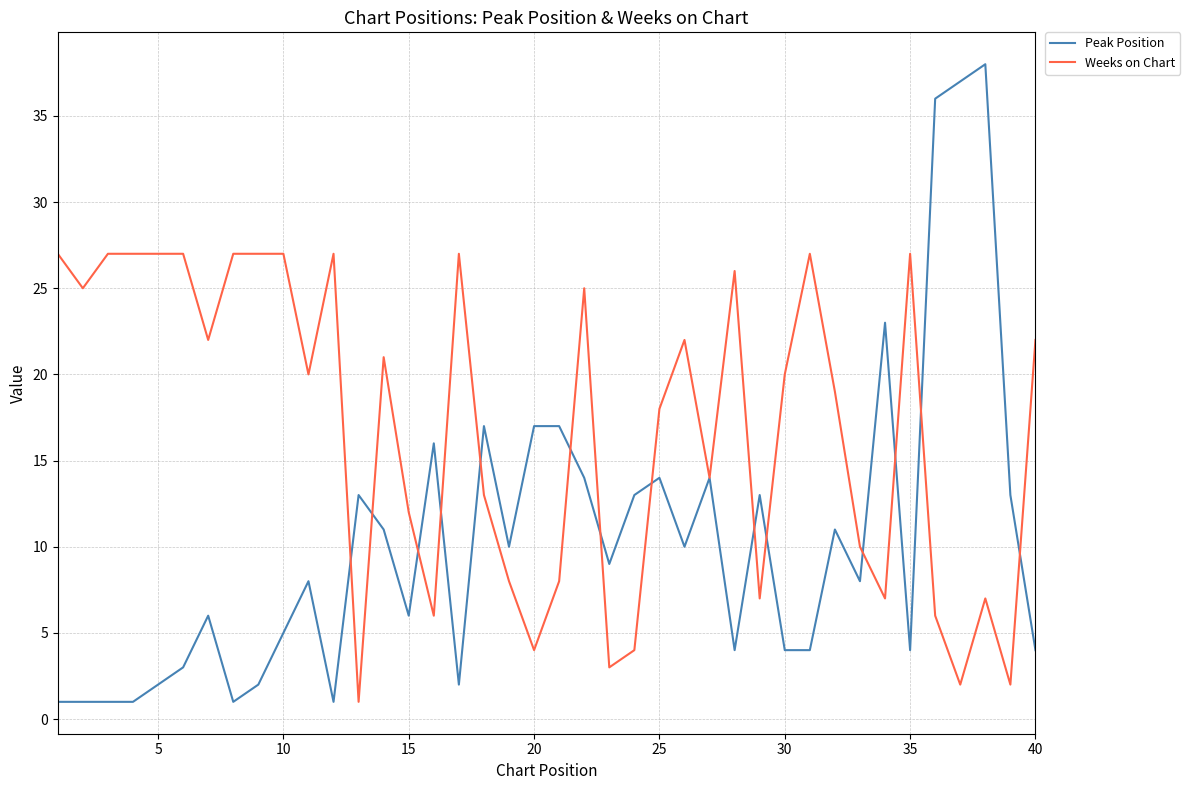

What are all the series names shown in the legend?

Peak Position, Weeks on Chart